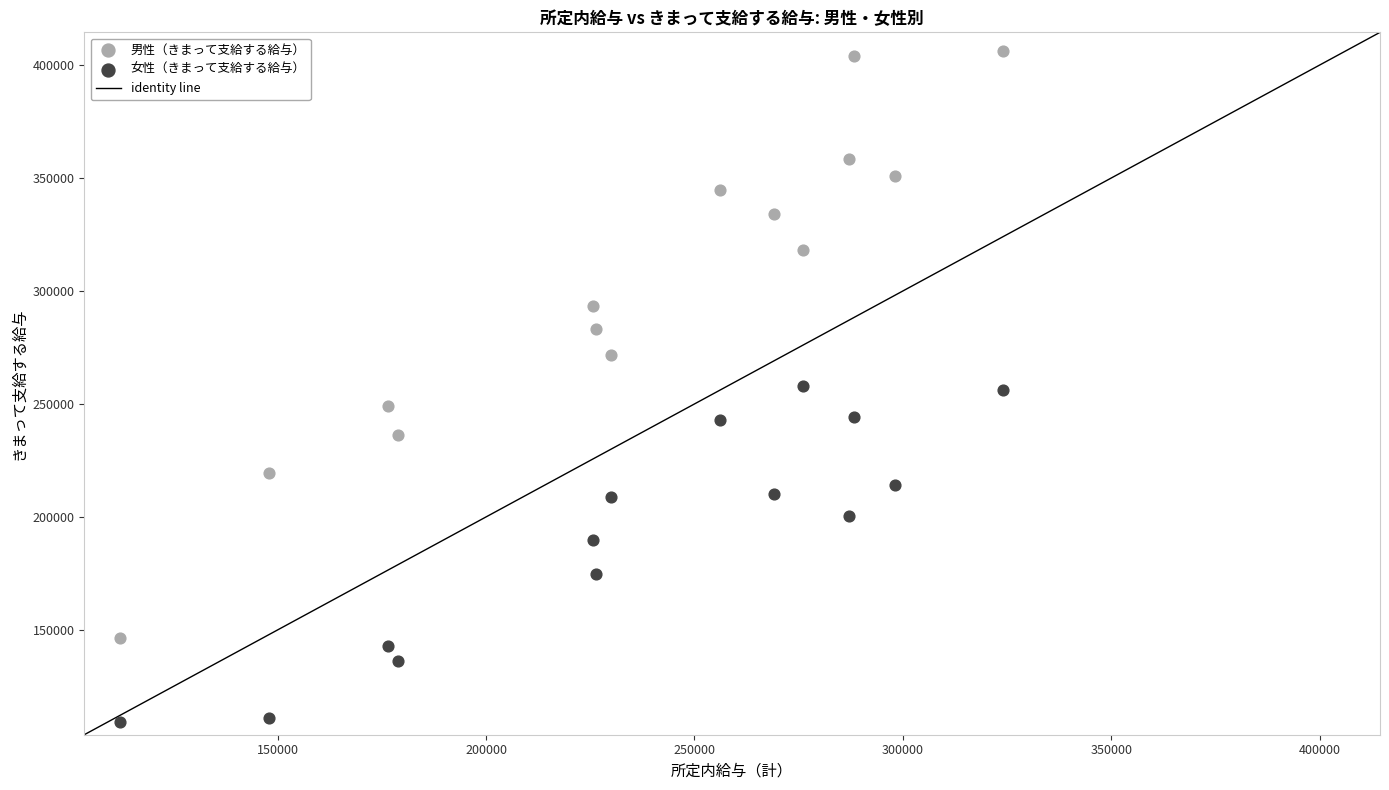

Which series has the largest Y range (max minus min)?

男性（きまって支給する給与）